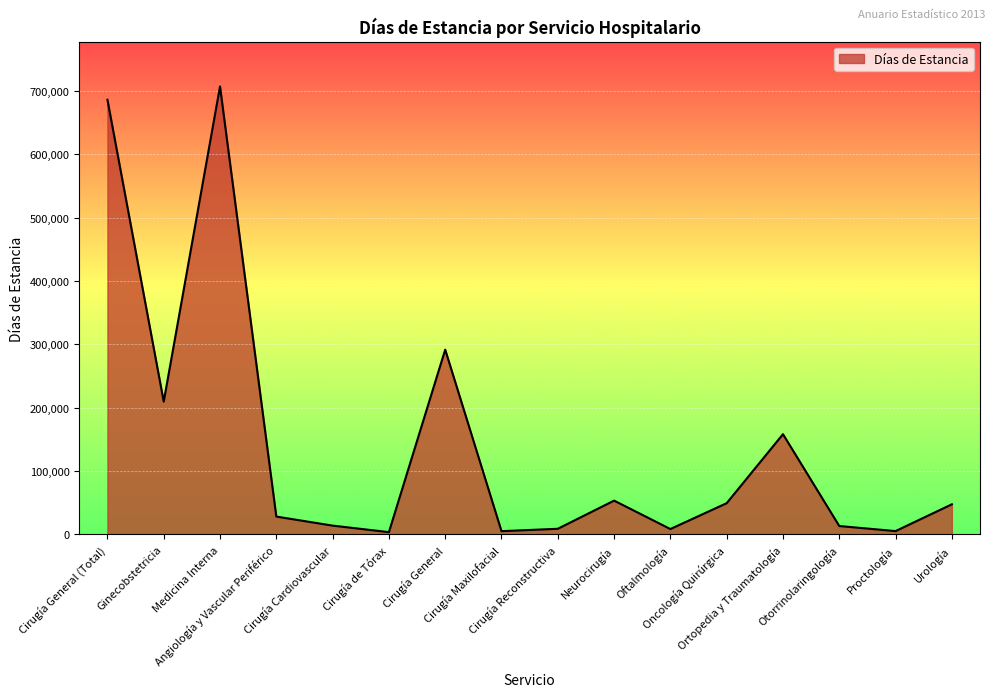

What is the difference between the maximum and minimum values?

703289